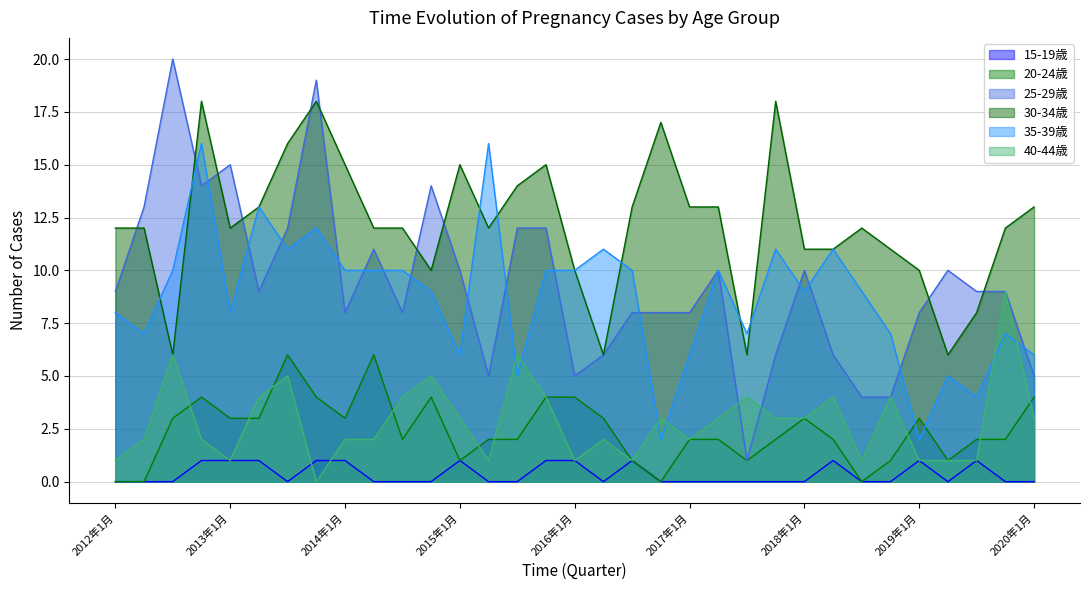

True or false: 35-39歳 and 15-19歳 intersect in this chart.

False